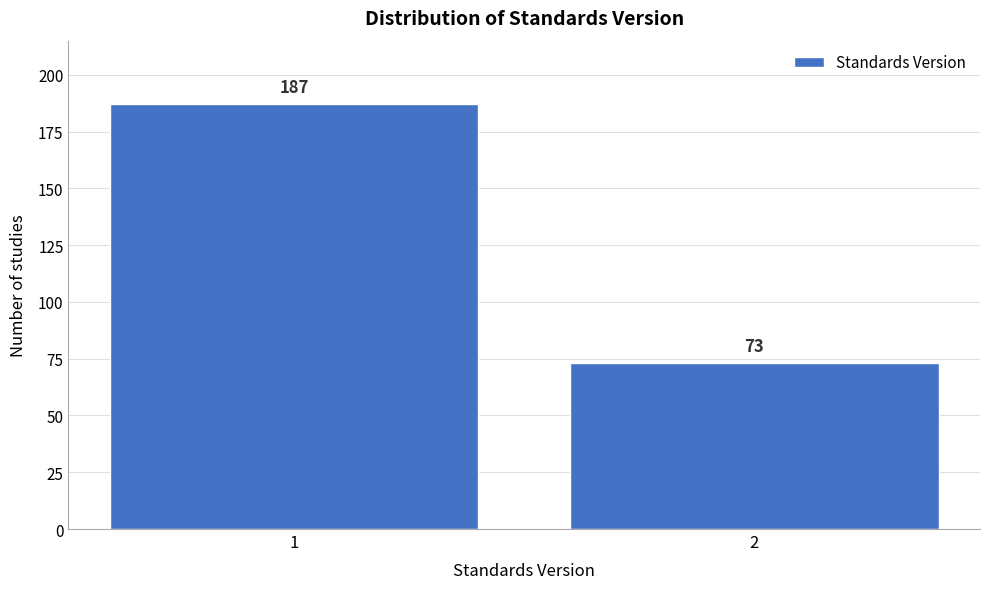

Reading right to left, transcribe all the data shown in this chart.

73	187